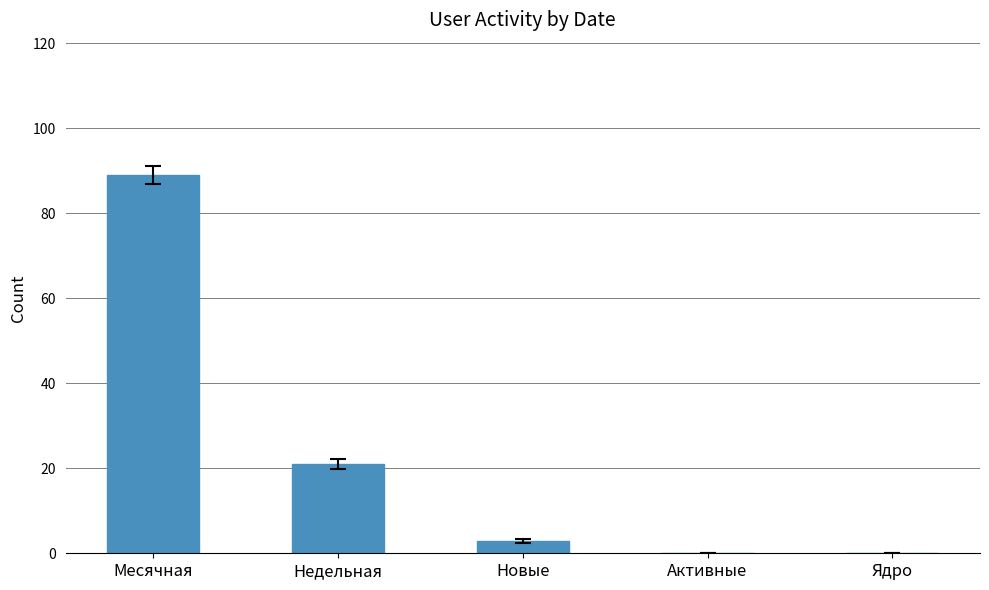

Reading left to right, extract all data points from this chart.

89	21	3	0	0